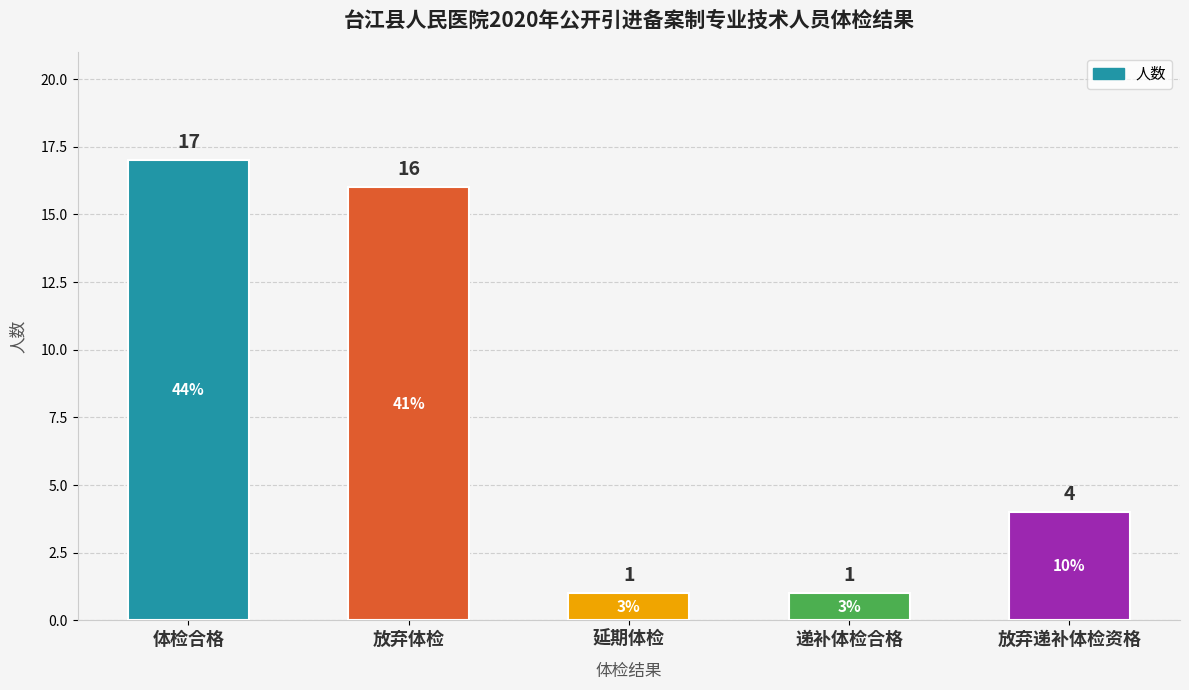

What is the greatest value displayed?

17